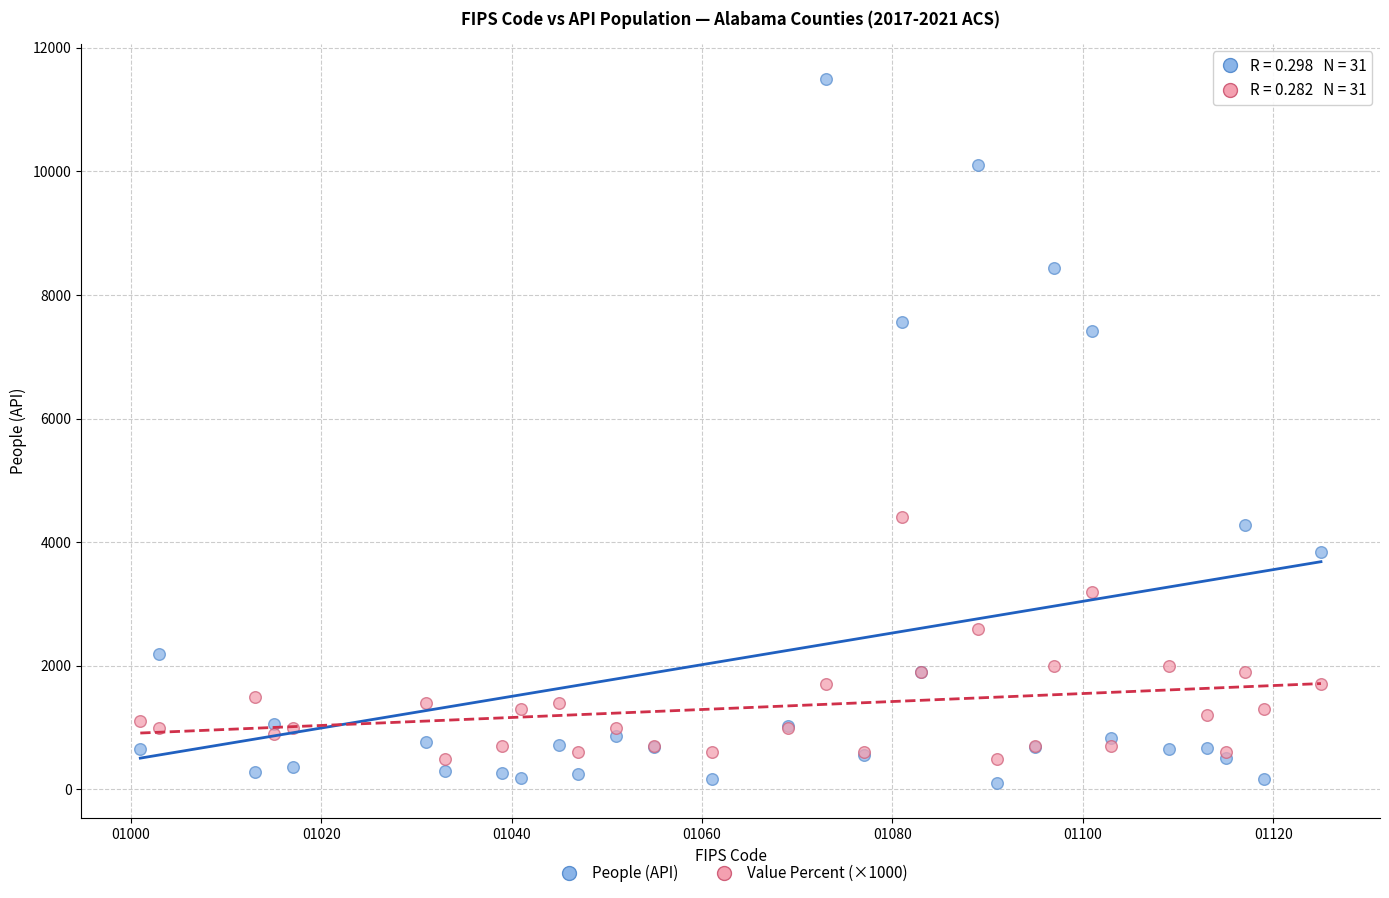

Which series contains the lowest Y value?

People (API)